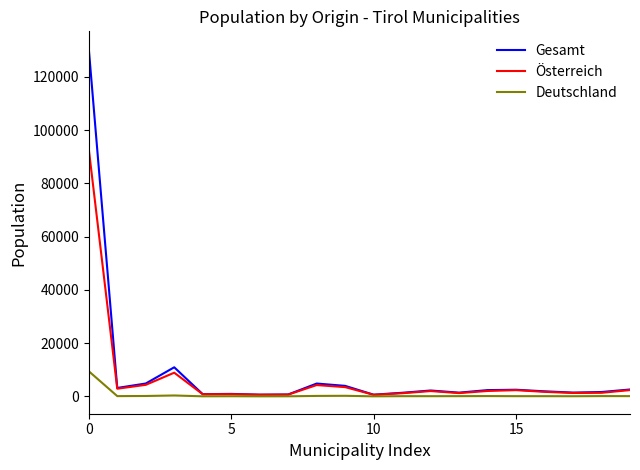

Does the chart have visible grid lines?

No